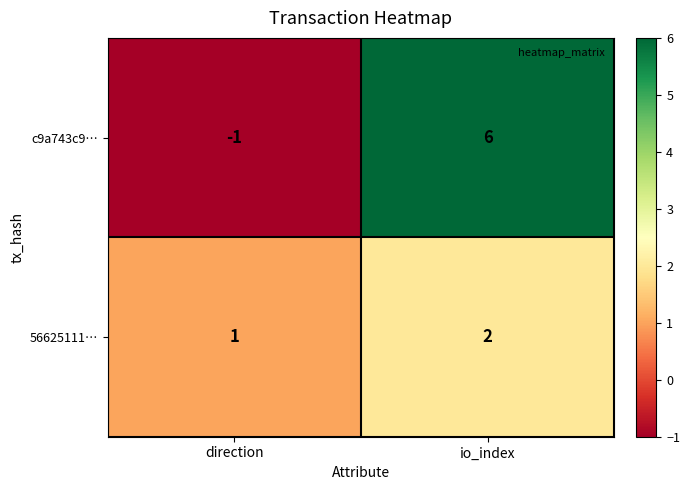

At which category is the sum across all series the highest?

io_index